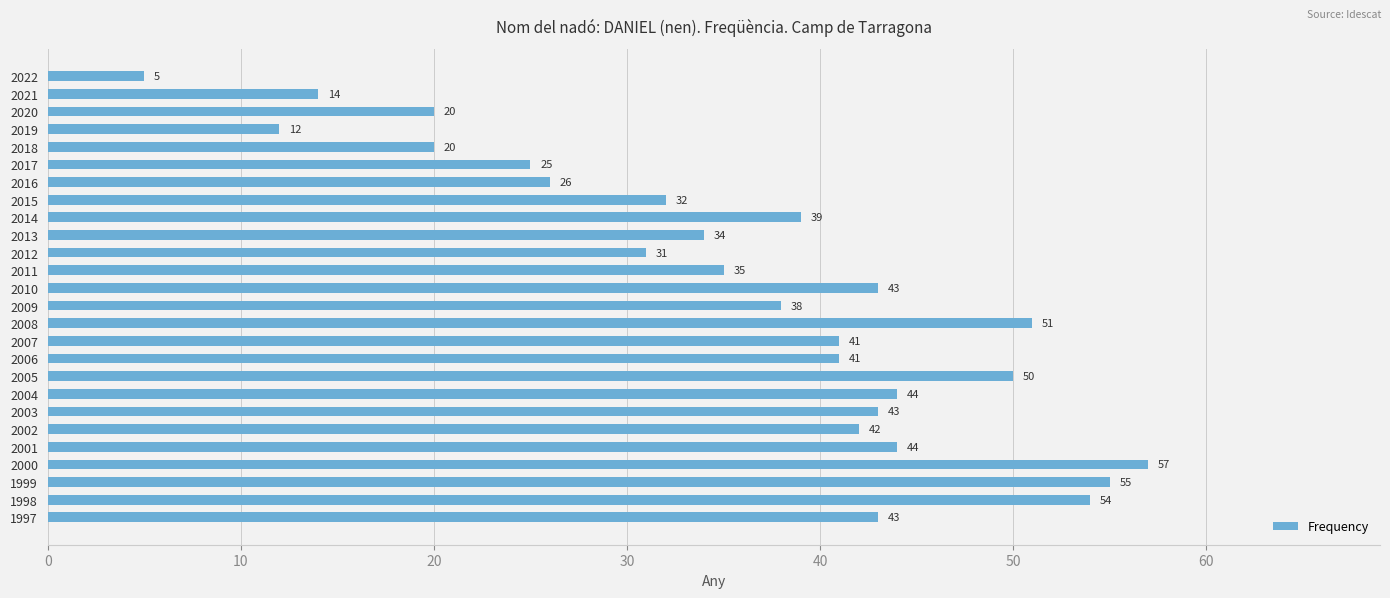

Are the bars grouped side by side (vs. stacked)?

No